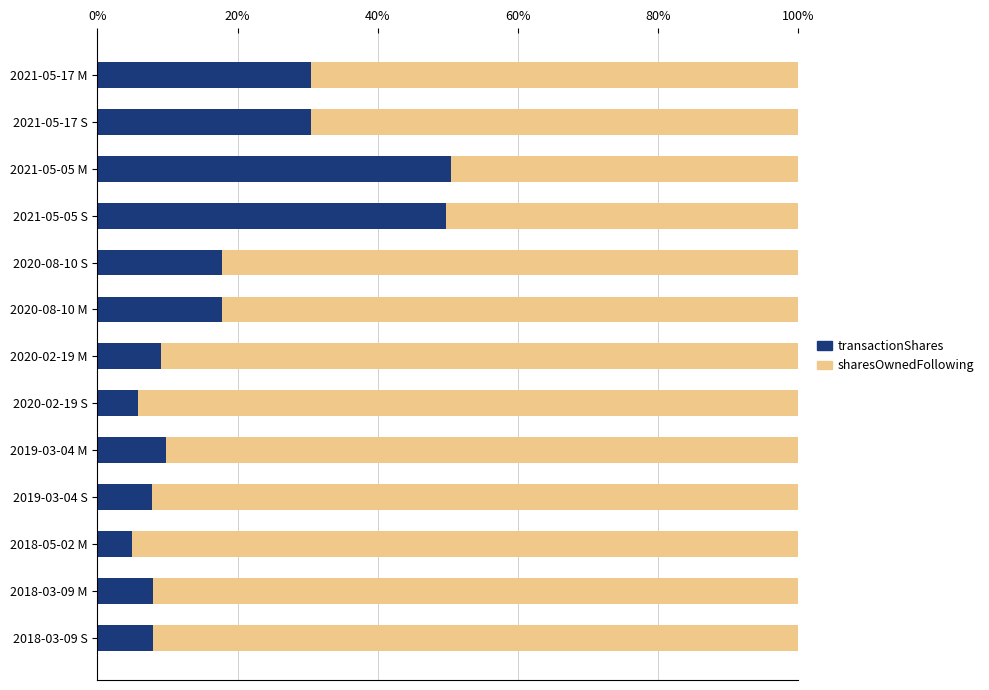

What is the total value across all series at 2018-05-02 M?

100.0